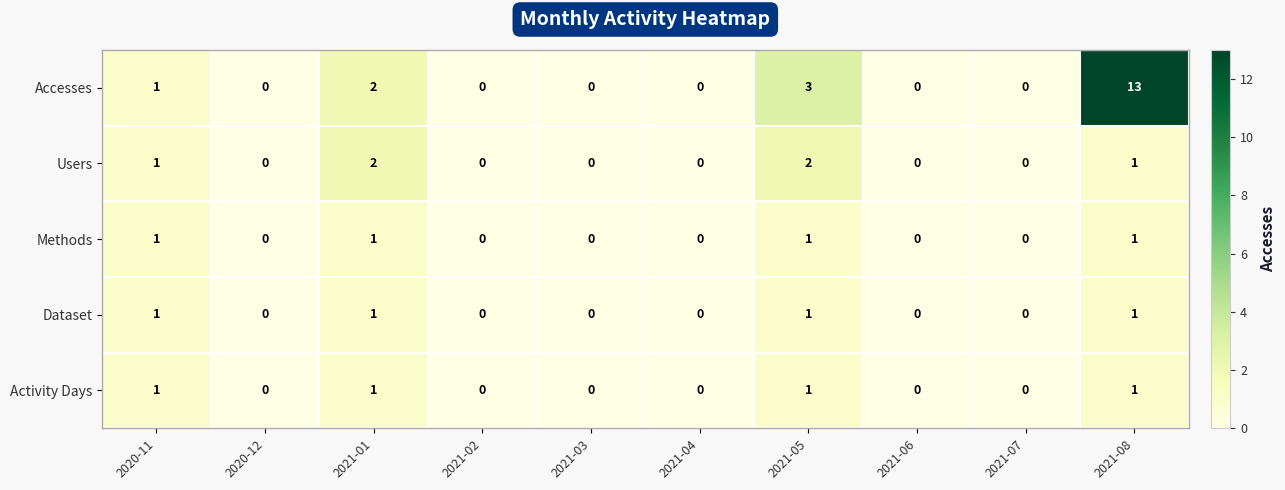

How many series are shown in this chart?

5